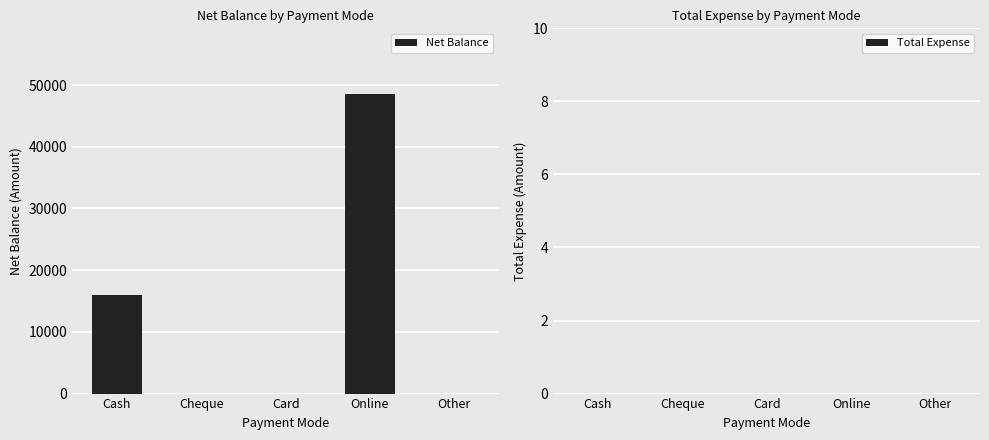

Is it true that the value at Online is 13832?

False